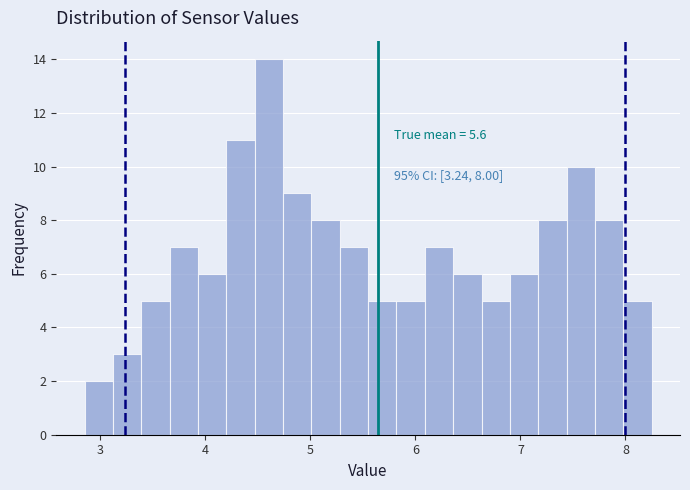

Read against the x-axis, roughly where is the centre of the tallest bar?

4.6